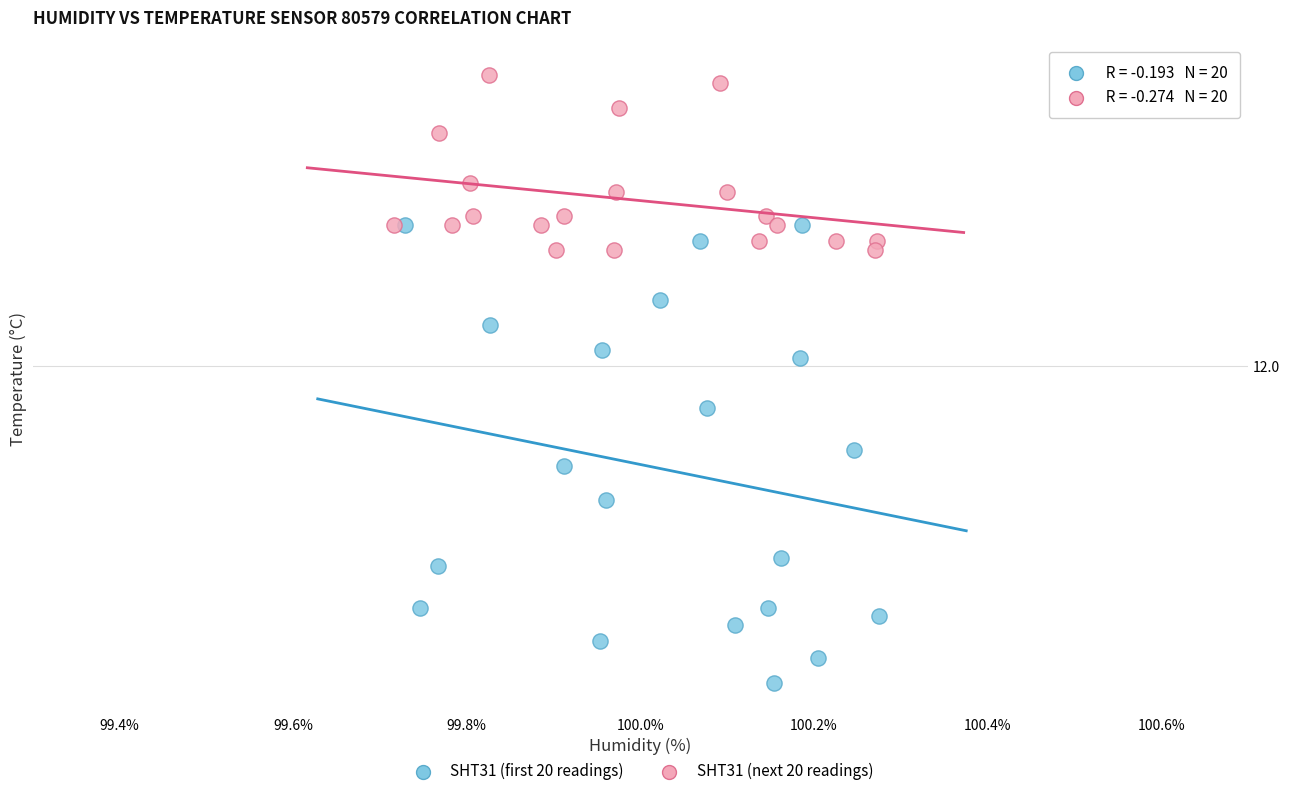

What are all the series names shown in the legend?

SHT31 (first 20 readings), SHT31 (next 20 readings)